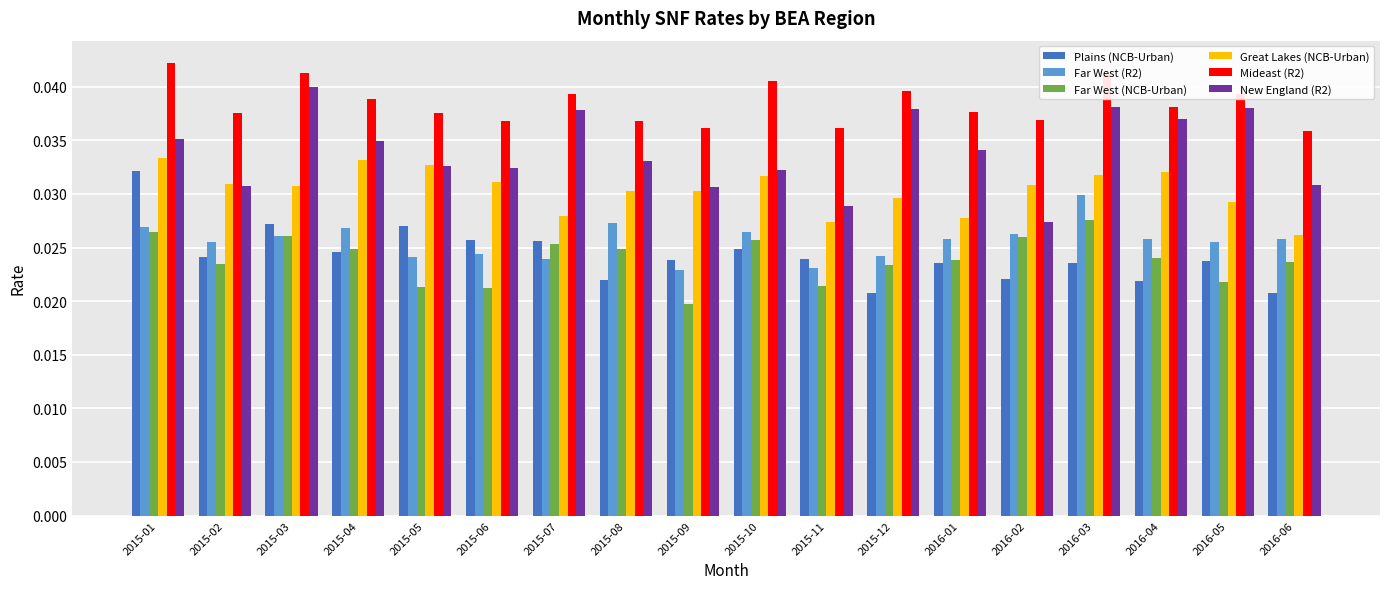

Where is Great Lakes (NCB-Urban) nearest to the value 0?

2016-06